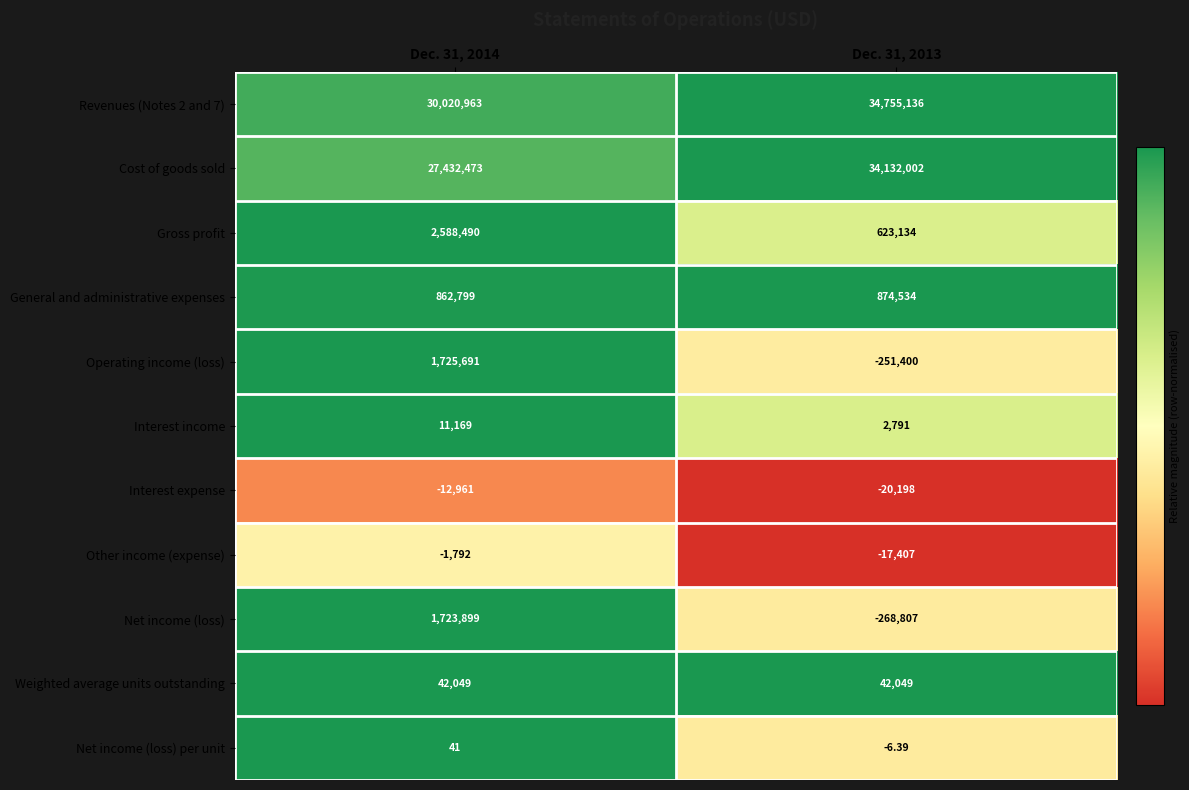

What is the maximum value shown in the chart?

34755136.0